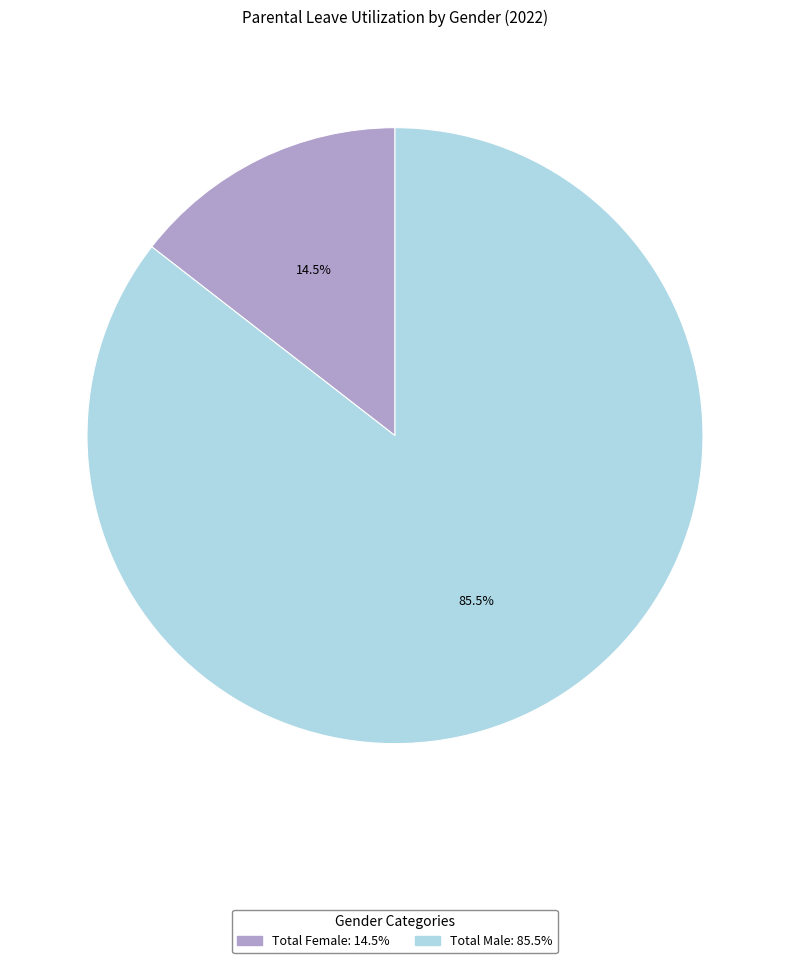

Is there a majority slice in this chart?

Yes